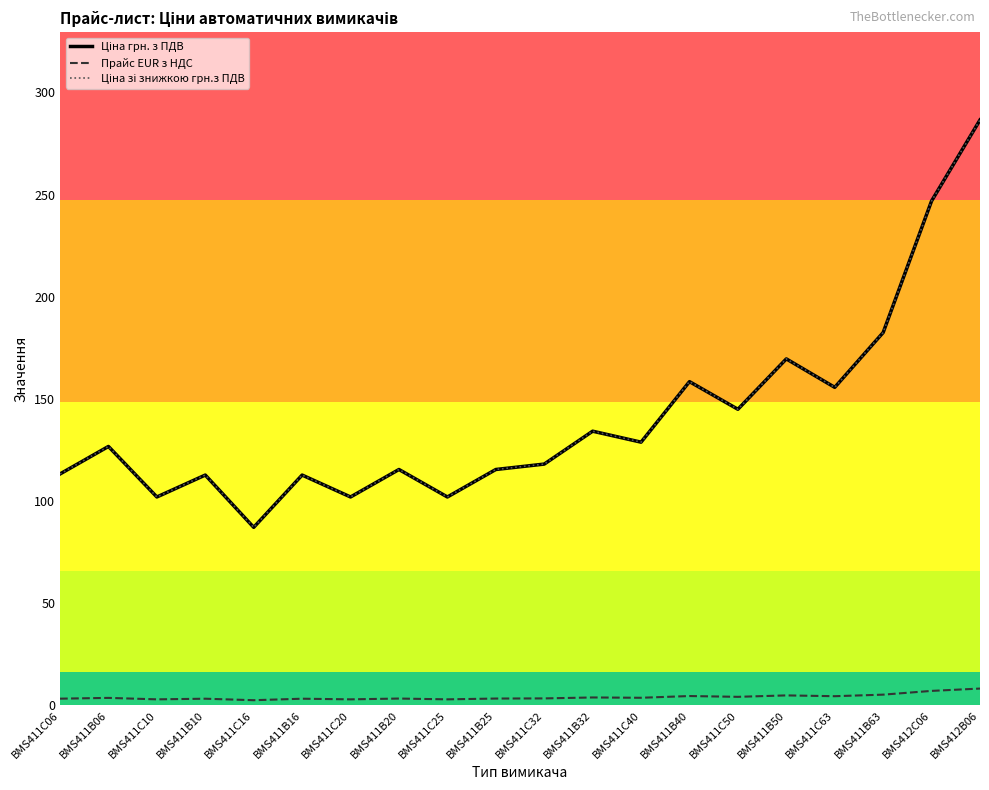

Is it true that Ціна зі знижкою грн.з ПДВ equals 198.4 at BMS411B10?

False